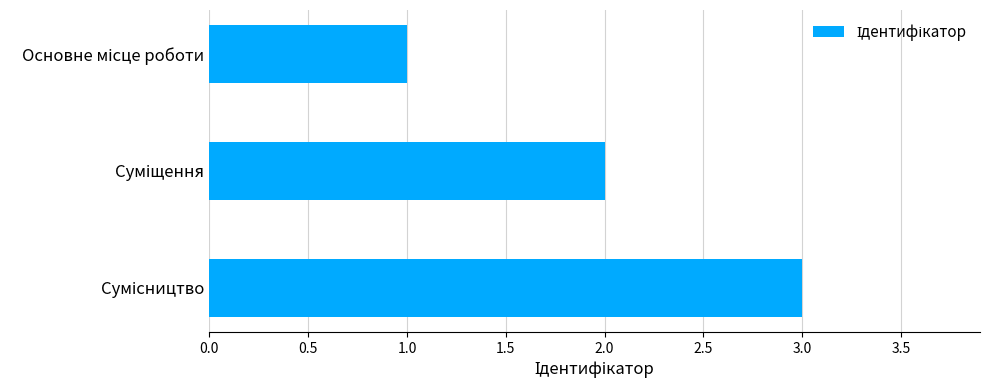

How many data points does each series have?

3